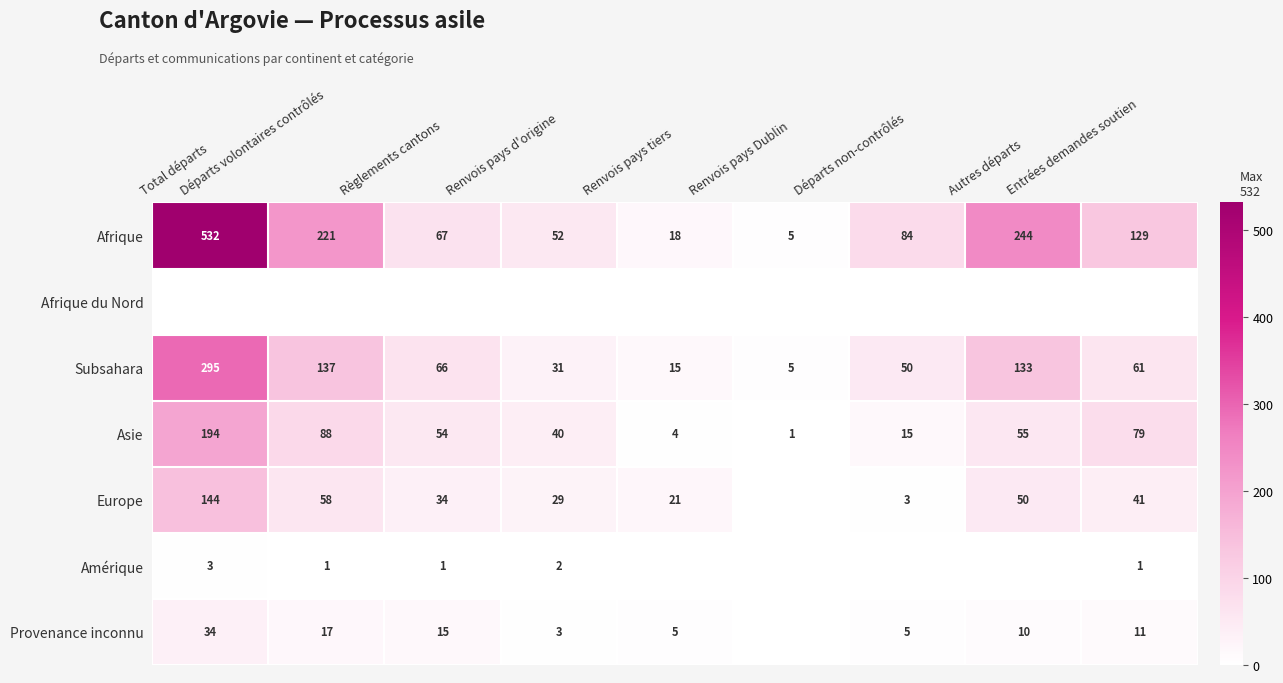

What is the minimum value for Subsahara?

5